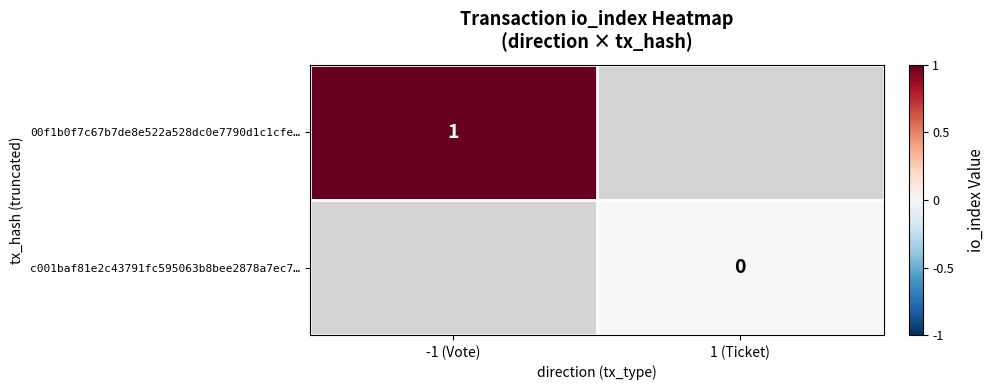

Which label corresponds to the largest value in the chart?

-1 (Vote)